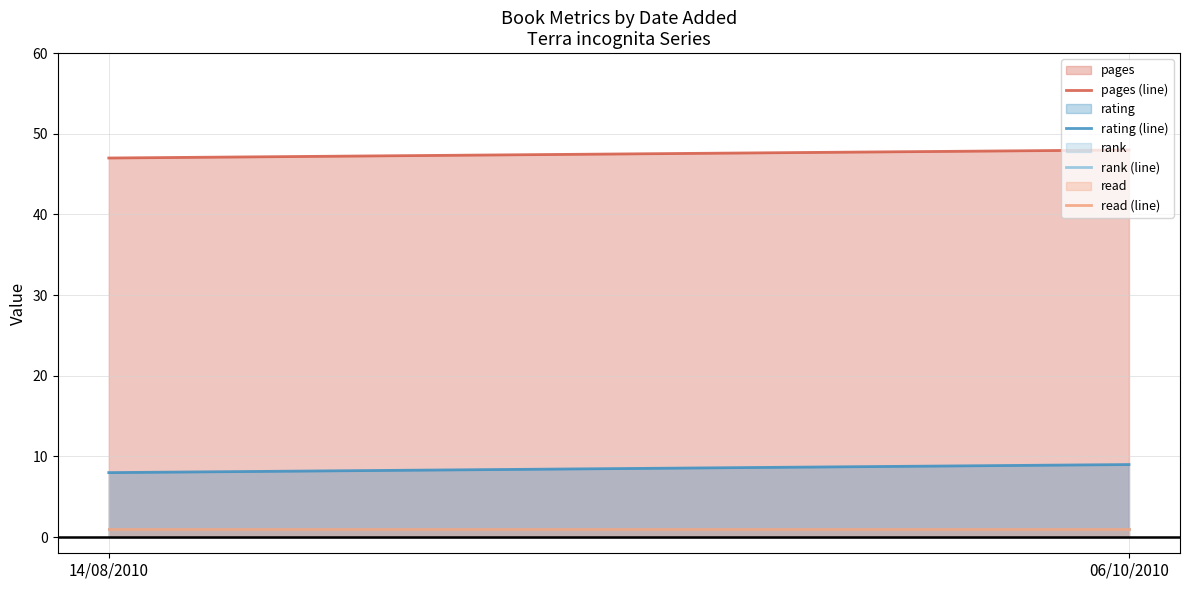

The value of pages (line) at 14/08/2010 is 63. True or false?

False